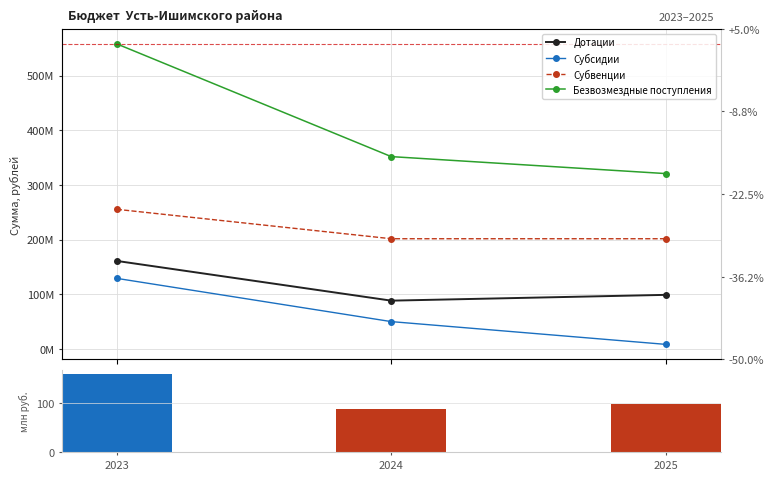

Is it true that Безвозмездные поступления equals 139389158.5 at 2025?

False